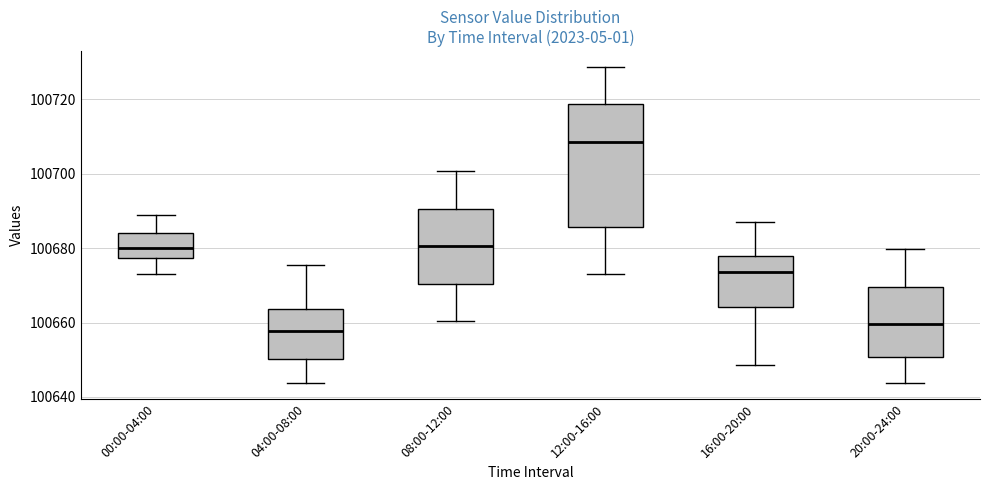

Which box has the highest median line?

12:00-16:00